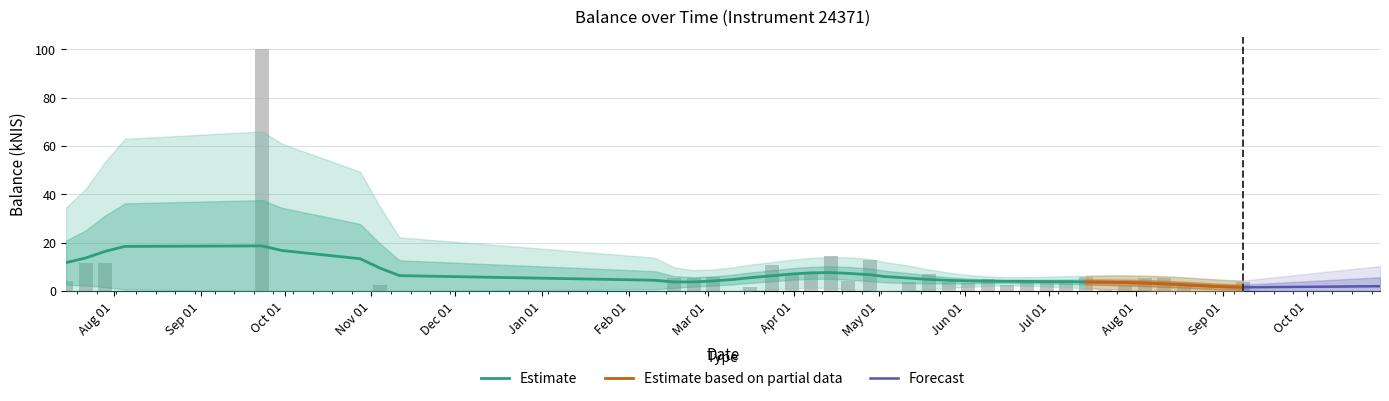

Reading right to left, list all the values displayed in this chart.

3.6	0.0	0.0	3.0	5.4	5.5	2.5	0.4	5.6	4.5	4.6	4.0	2.4	4.9	3.5	3.7	6.8	3.7	0.0	12.8	4.3	14.3	6.9	7.3	10.8	1.8	0.0	5.8	5.6	5.6	0.0	0.0	2.5	0.0	0.0	100.3	0.0	11.4	11.6	4.2